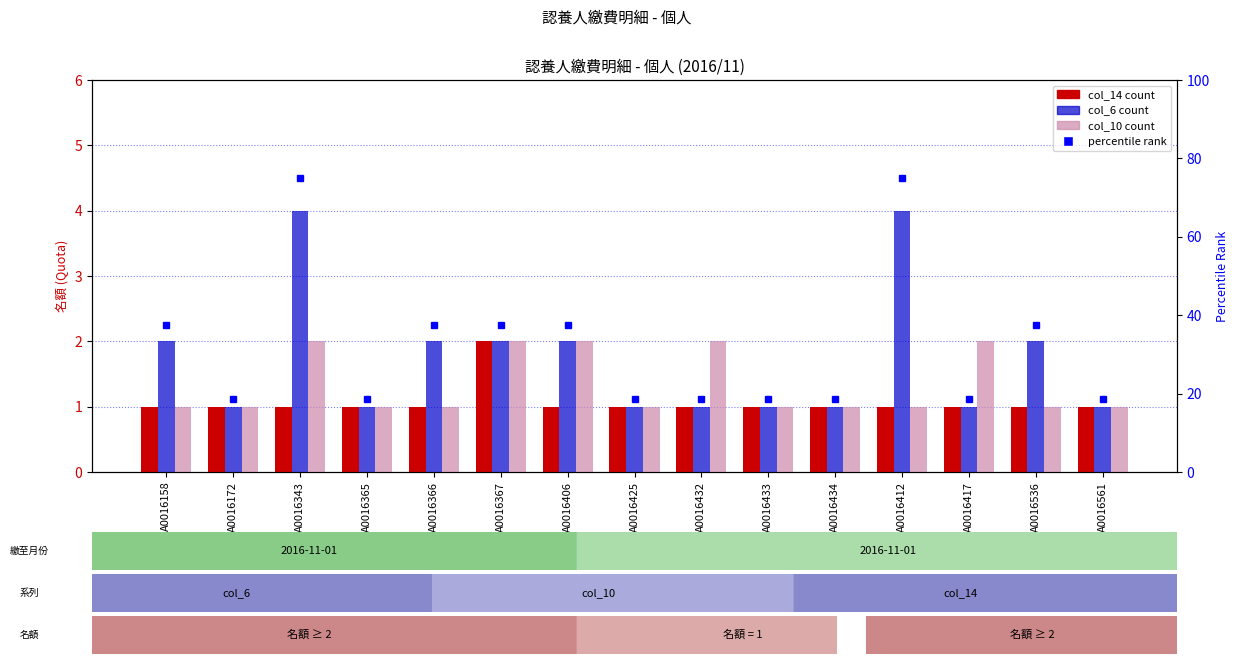

Is it true that col_14 equals 1 at A0016425?

True